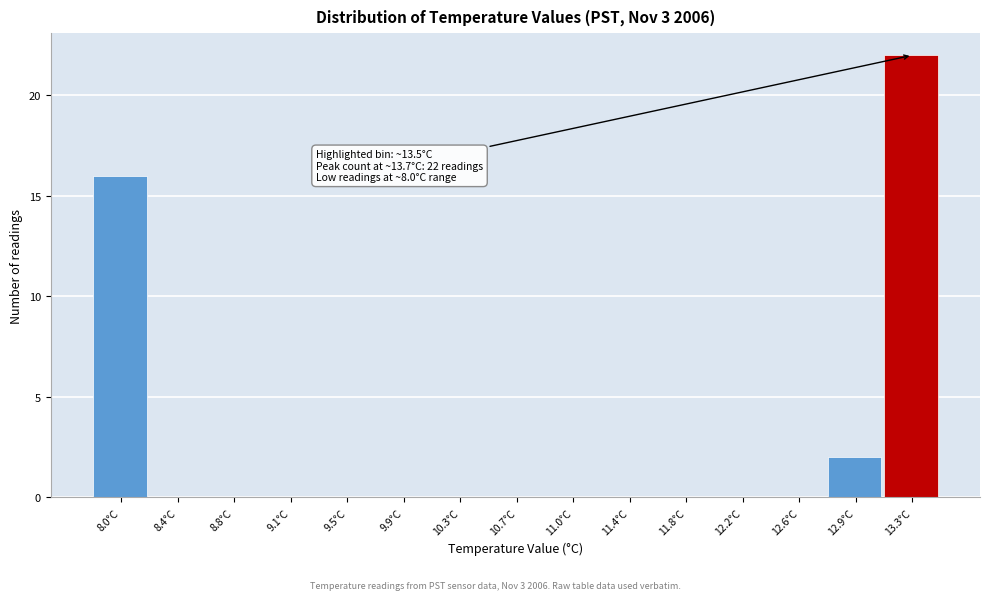

Reading left to right, what are all the values shown in this chart?

8.0°C=16	8.4°C=0	8.8°C=0	9.1°C=0	9.5°C=0	9.9°C=0	10.3°C=0	10.7°C=0	11.0°C=0	11.4°C=0	11.8°C=0	12.2°C=0	12.6°C=0	12.9°C=2	13.3°C=22